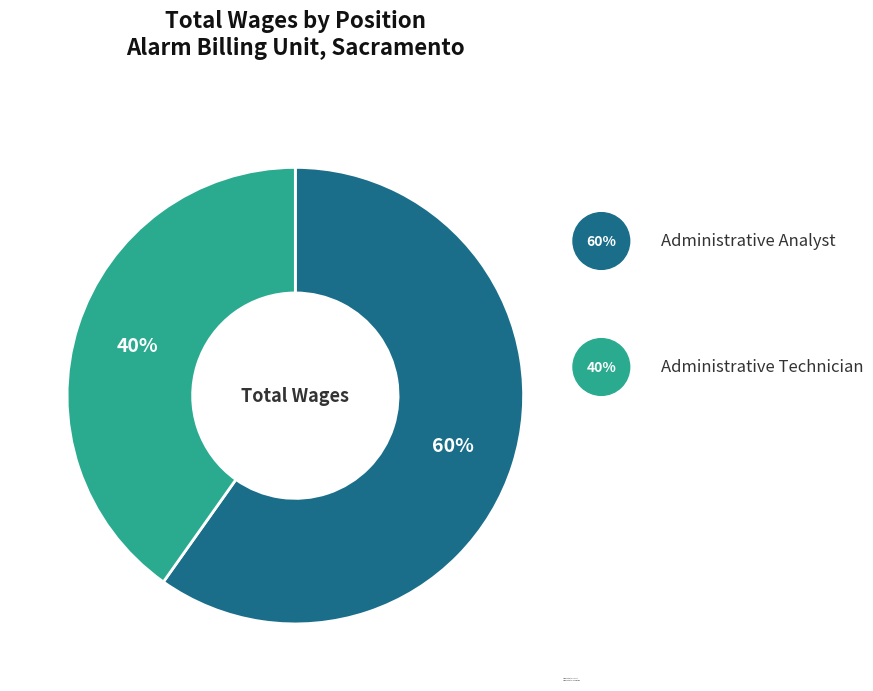

The Administrative Technician slice represents 40% of the pie. True or false?

True